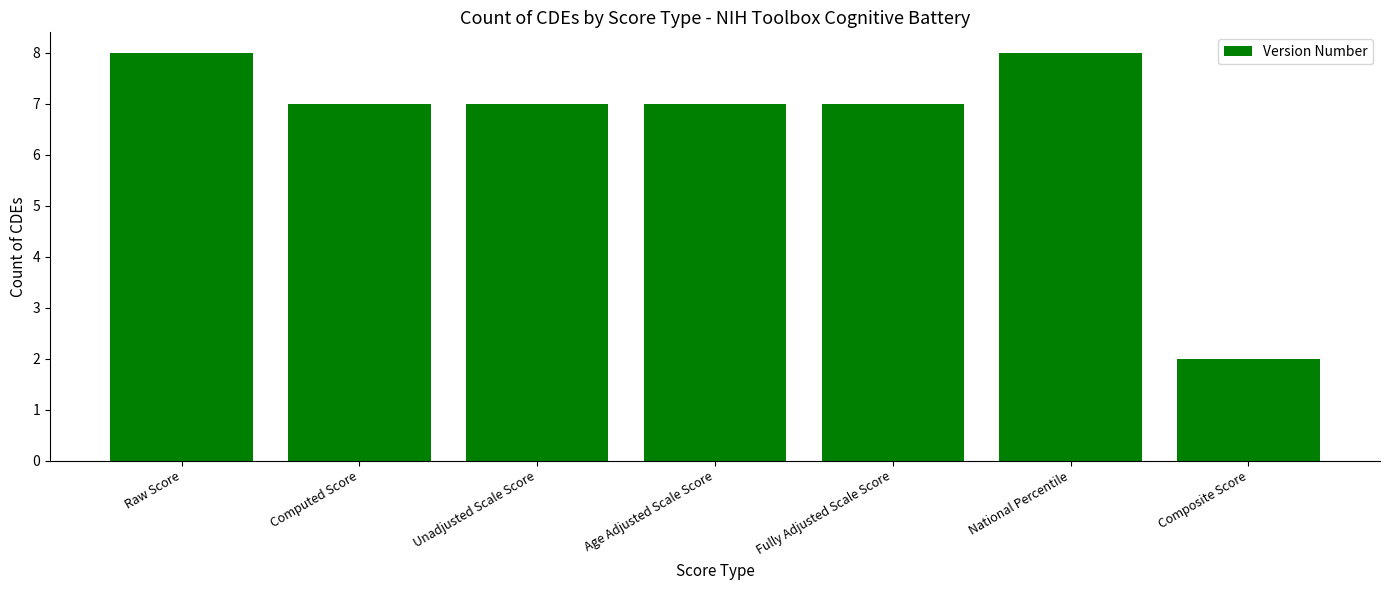

How many series are shown in this chart?

1